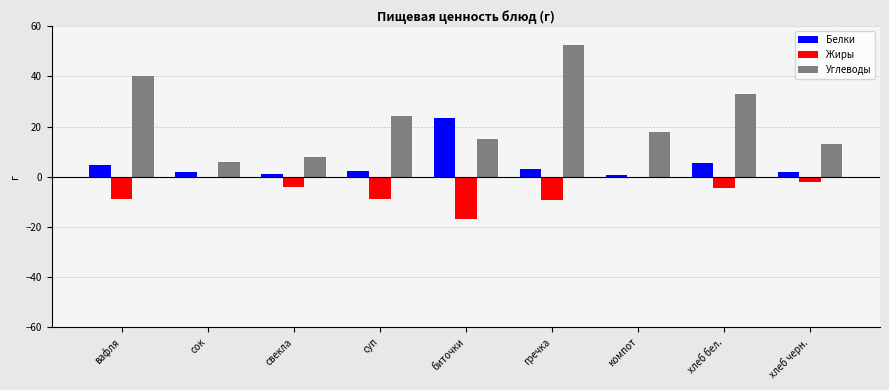

Count the number of categories in the chart.

9